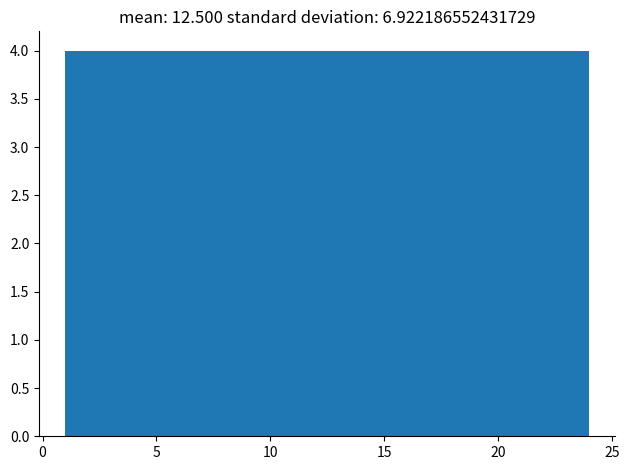

Reading left to right, transcribe this chart: for each bar, give the range it covers on the x-axis and its height. Neither the bar edges nor the heights are printed on the chart, so give them approximately, as read against the axes.

1.0 to 5.0: 4
5.0 to 8.5: 4
8.5 to 12.5: 4
12.5 to 16.5: 4
16.5 to 20.0: 4
20.0 to 24.0: 4